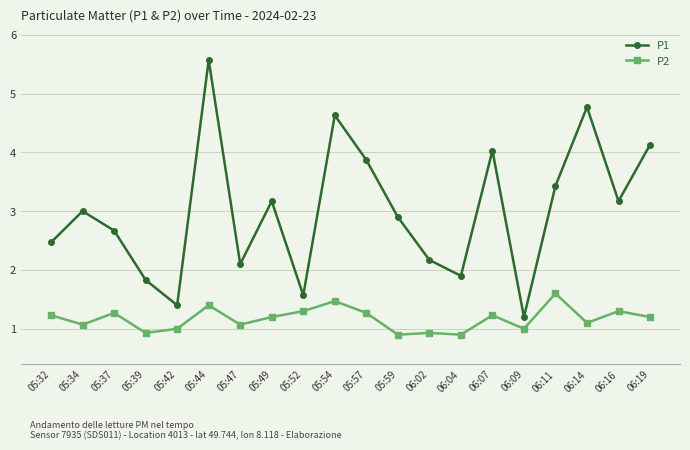

What are all the series names shown in the legend?

P1, P2